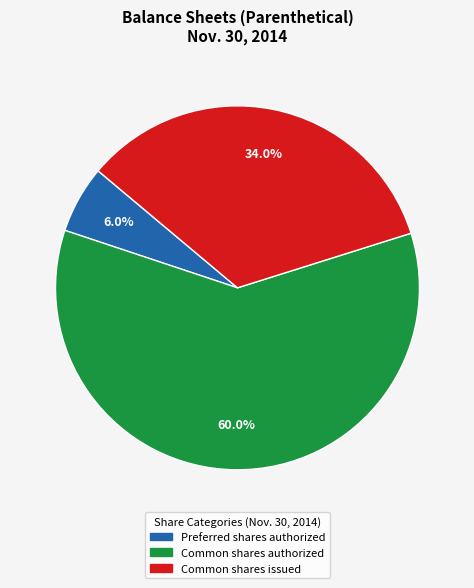

Is there any slice that represents more than half of the pie?

Yes